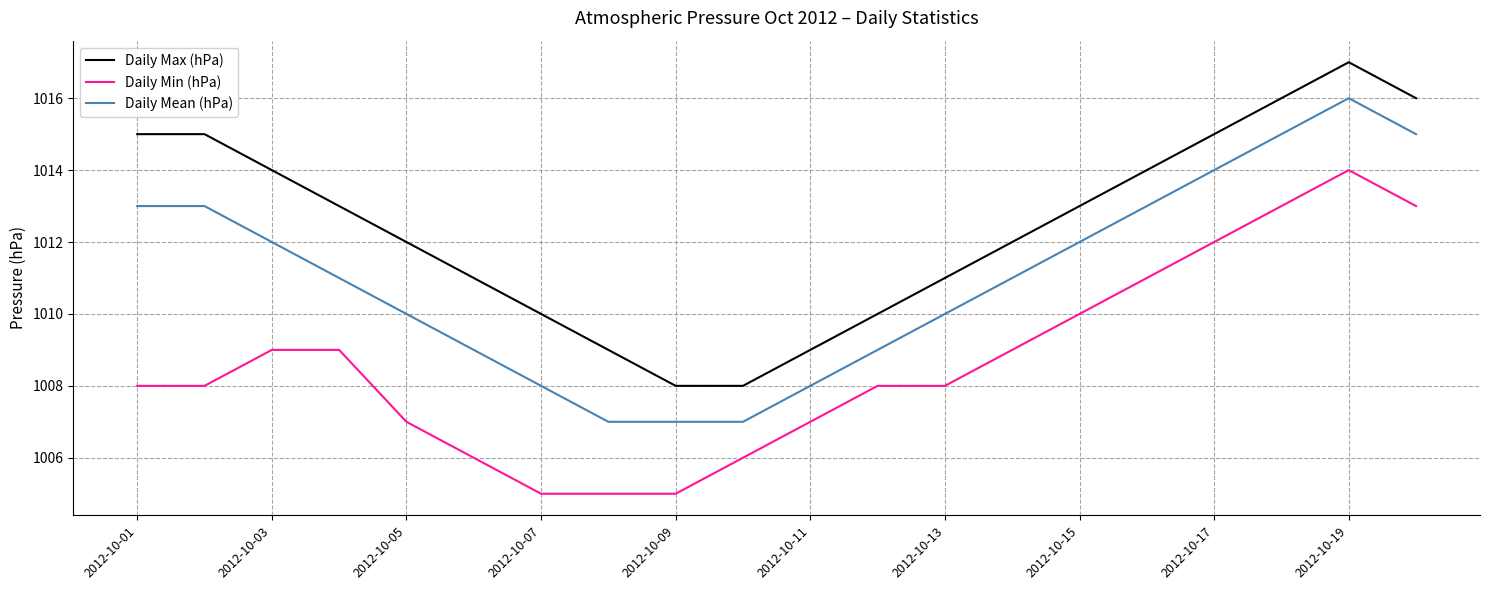

Reading right to left, list all the values displayed in this chart.

Daily Max (hPa): 1016	1017	1016	1015	1014	1013	1012	1011	1010	1009	1008	1008	1009	1010	1011	1012	1013	1014	1015	1015
Daily Min (hPa): 1013	1014	1013	1012	1011	1010	1009	1008	1008	1007	1006	1005	1005	1005	1006	1007	1009	1009	1008	1008
Daily Mean (hPa): 1015	1016	1015	1014	1013	1012	1011	1010	1009	1008	1007	1007	1007	1008	1009	1010	1011	1012	1013	1013